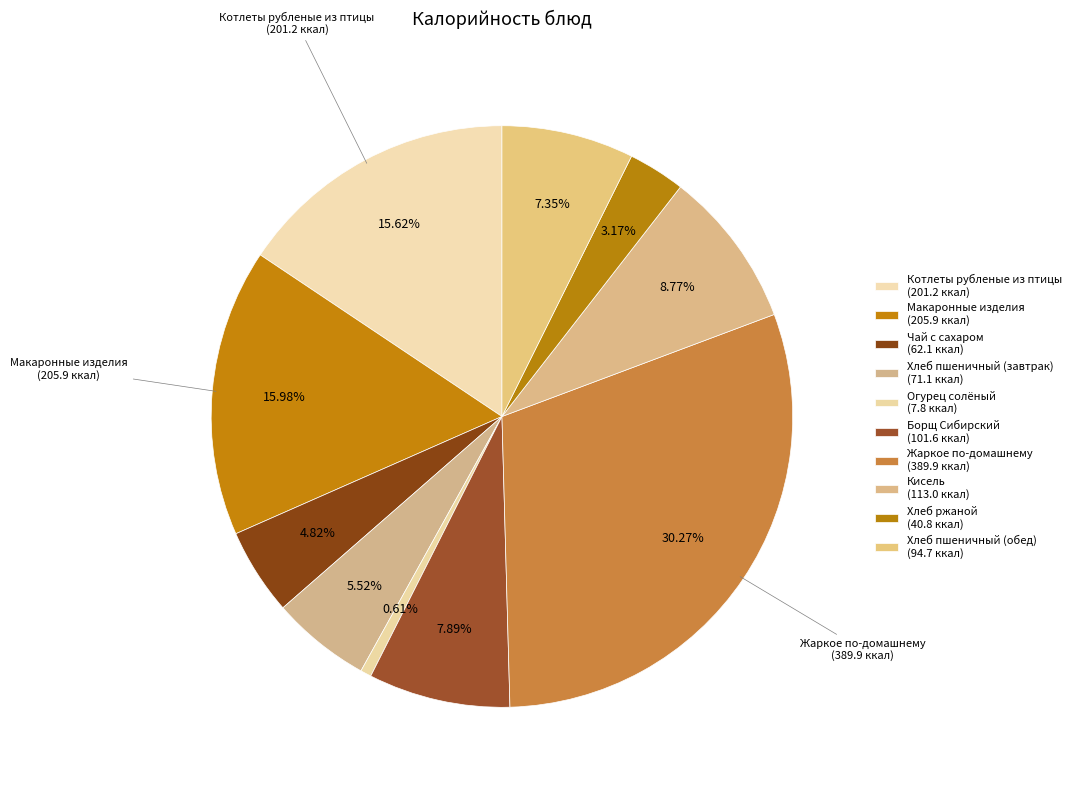

How many slices are in this pie chart?

10